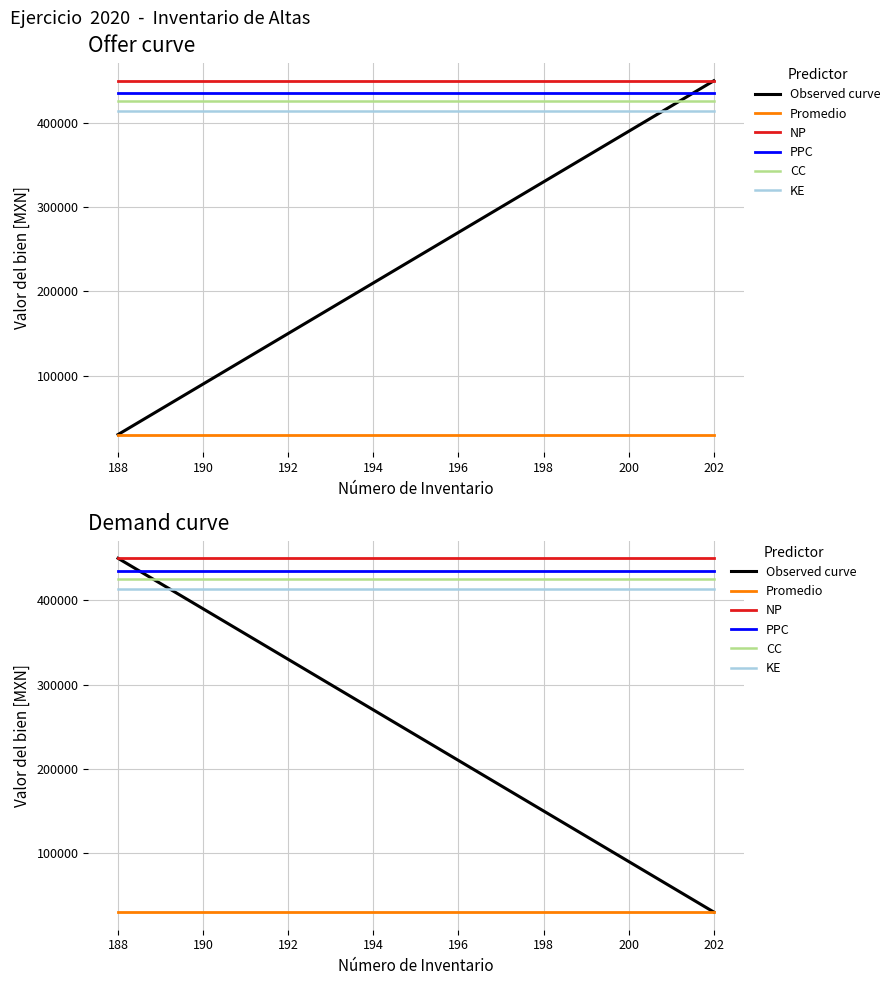

Is this an area chart (filled region under the line)?

No